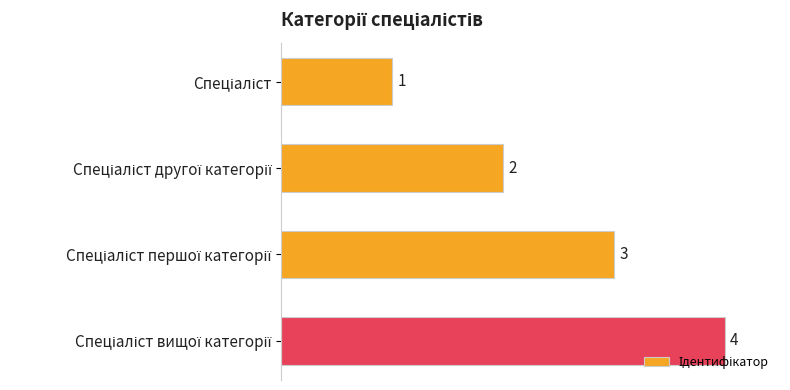

What is the value of the 4th bar from the top?

4